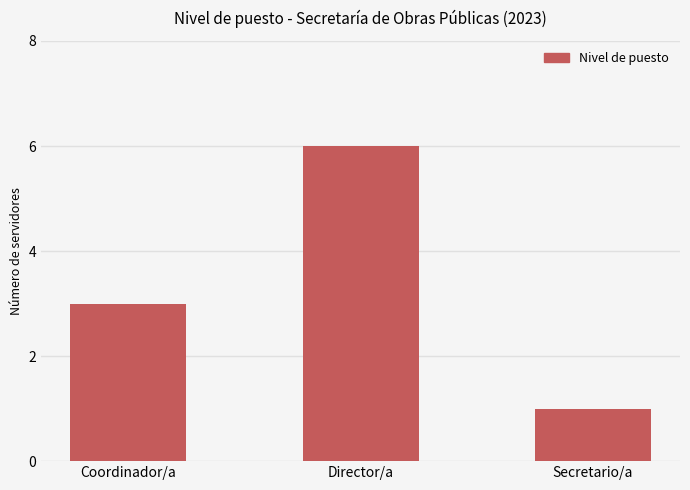

What is the minimum value shown in the chart?

1